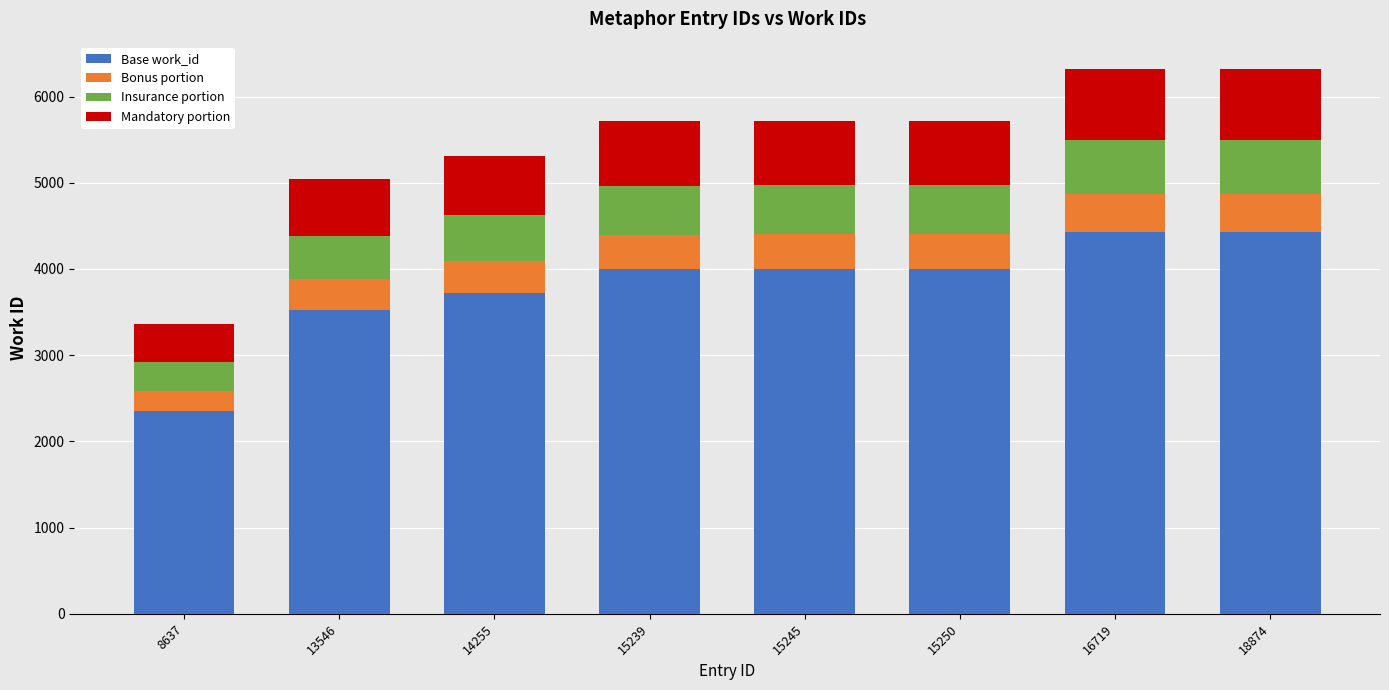

Is it true that Base work_id equals 5312 at 15250?

False